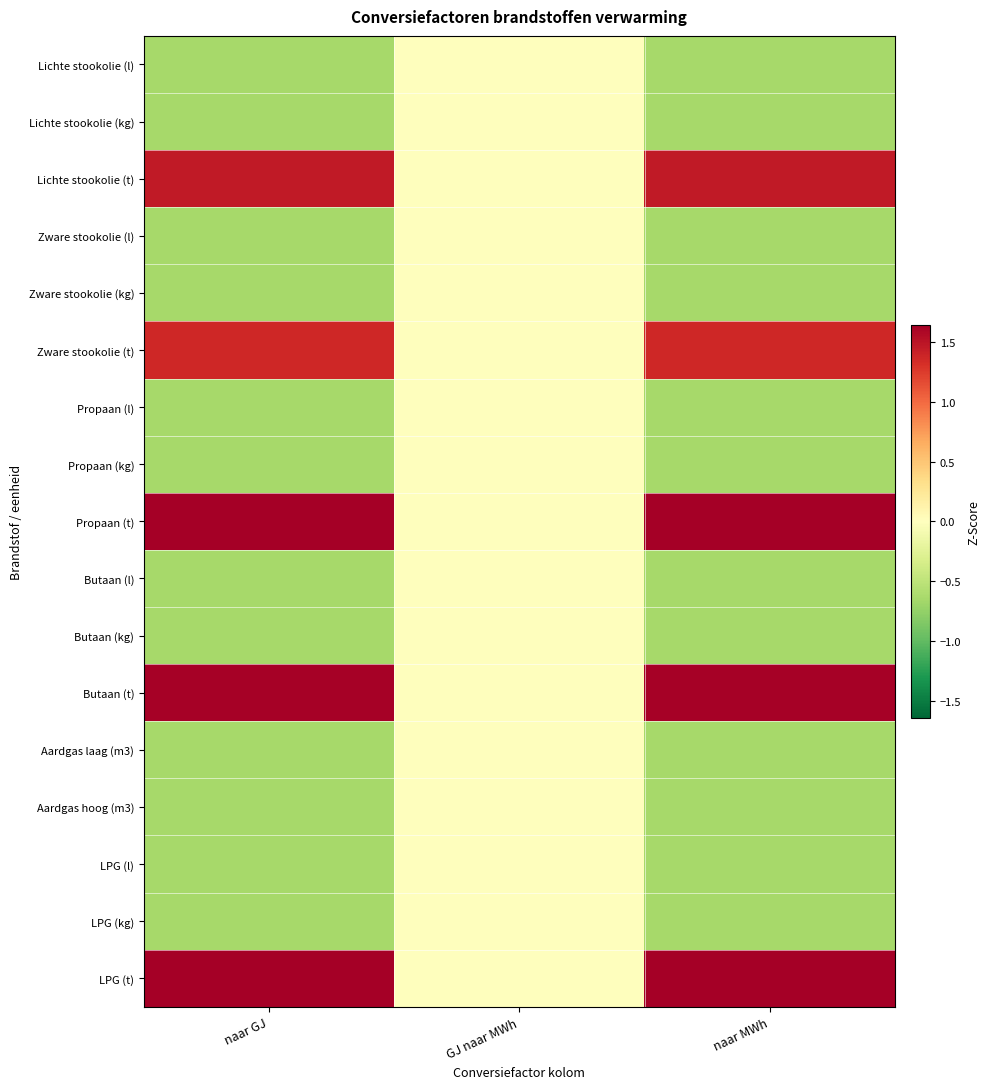

Reading right to left, extract all data points from this chart.

Lichte stookolie (l): naar MWh=-0.6	GJ naar MWh=0.0	naar GJ=-0.6
Lichte stookolie (kg): naar MWh=-0.6	GJ naar MWh=0.0	naar GJ=-0.6
Lichte stookolie (t): naar MWh=1.5	GJ naar MWh=0.0	naar GJ=1.5
Zware stookolie (l): naar MWh=-0.6	GJ naar MWh=0.0	naar GJ=-0.6
Zware stookolie (kg): naar MWh=-0.6	GJ naar MWh=0.0	naar GJ=-0.6
Zware stookolie (t): naar MWh=1.4	GJ naar MWh=0.0	naar GJ=1.4
Propaan (l): naar MWh=-0.6	GJ naar MWh=0.0	naar GJ=-0.6
Propaan (kg): naar MWh=-0.6	GJ naar MWh=0.0	naar GJ=-0.6
Propaan (t): naar MWh=1.6	GJ naar MWh=0.0	naar GJ=1.6
Butaan (l): naar MWh=-0.6	GJ naar MWh=0.0	naar GJ=-0.6
Butaan (kg): naar MWh=-0.6	GJ naar MWh=0.0	naar GJ=-0.6
Butaan (t): naar MWh=1.6	GJ naar MWh=0.0	naar GJ=1.6
Aardgas laag (m3): naar MWh=-0.6	GJ naar MWh=0.0	naar GJ=-0.6
Aardgas hoog (m3): naar MWh=-0.6	GJ naar MWh=0.0	naar GJ=-0.6
LPG (l): naar MWh=-0.6	GJ naar MWh=0.0	naar GJ=-0.6
LPG (kg): naar MWh=-0.6	GJ naar MWh=0.0	naar GJ=-0.6
LPG (t): naar MWh=1.6	GJ naar MWh=0.0	naar GJ=1.6